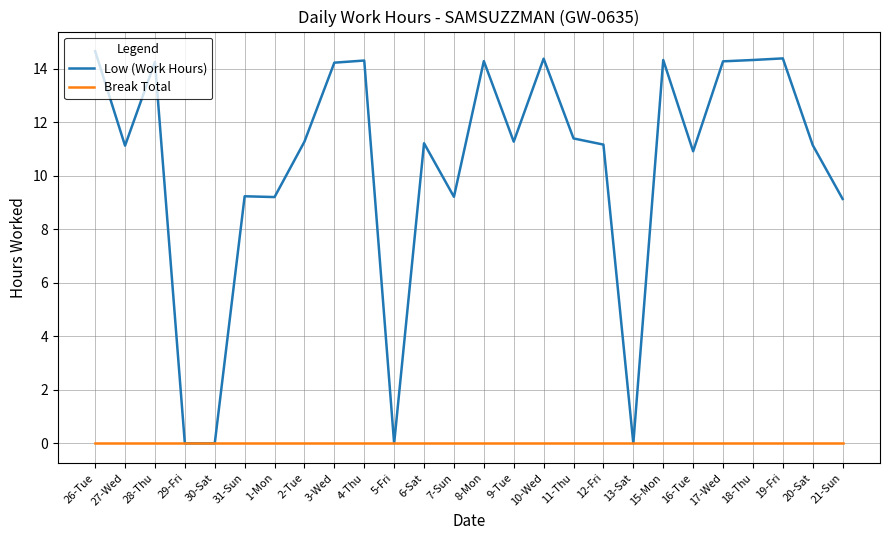

What is the difference between the highest and lowest values at 15-Mon?

14.3